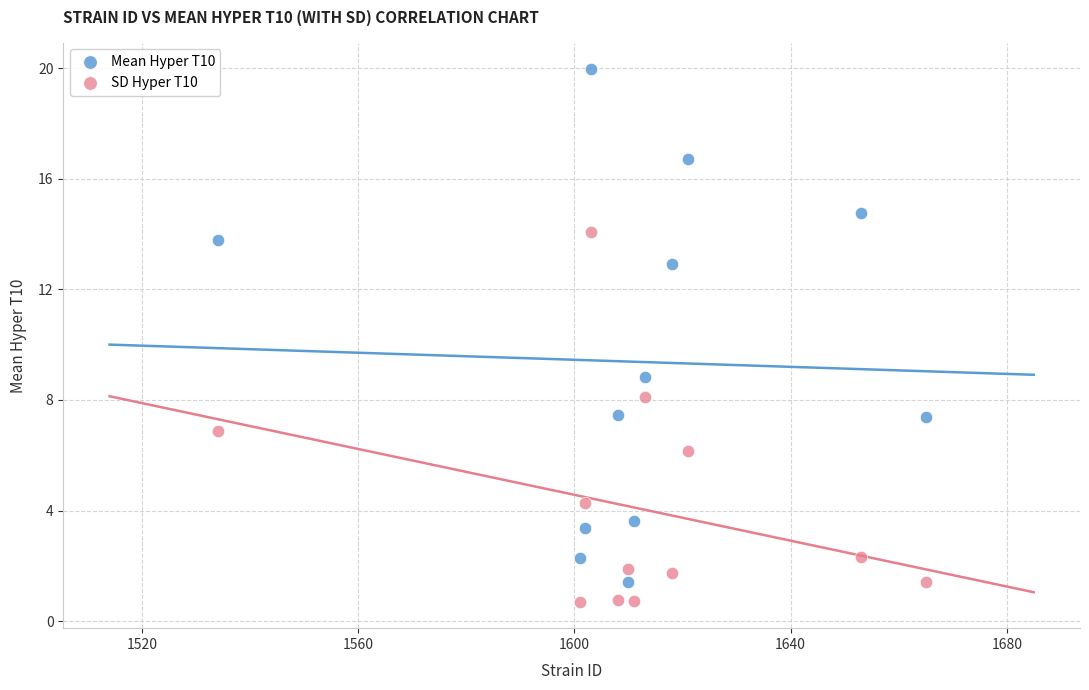

Across all data points, what is the range of Y values (max minus min)?

19.3